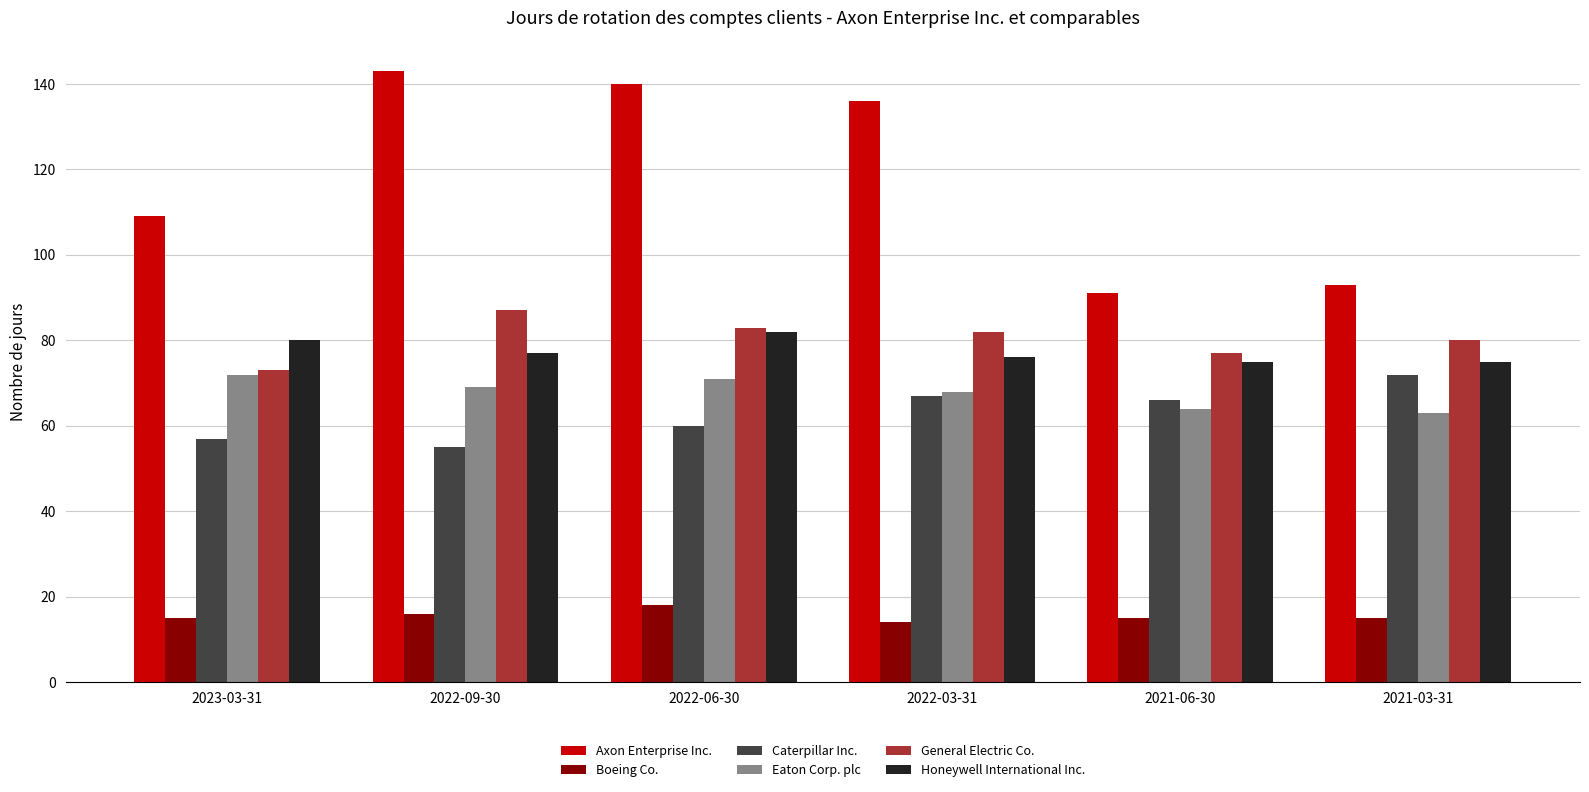

What is the difference between the highest and lowest values at 2023-03-31?

94